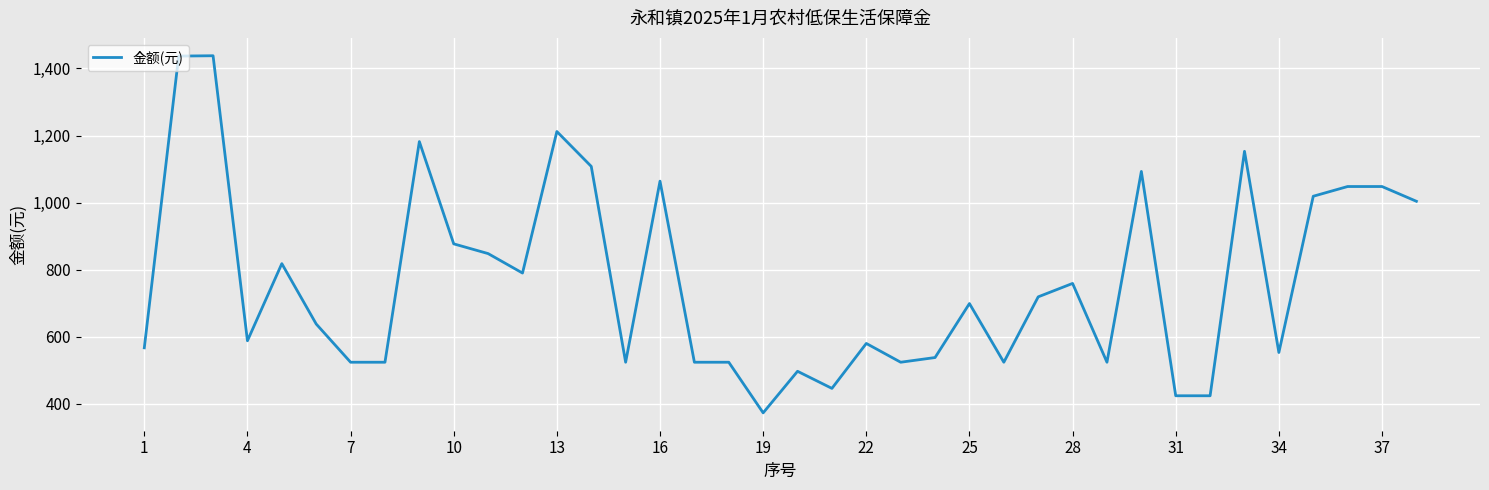

What is the difference between the maximum and minimum values?

1065